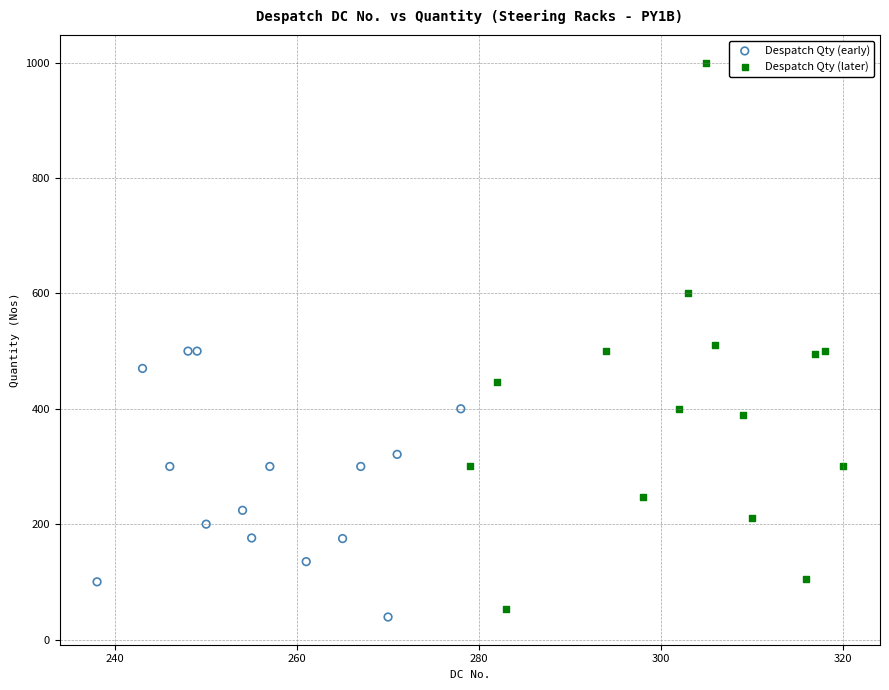

Which series has the widest spread of Y values?

Despatch Qty (later)